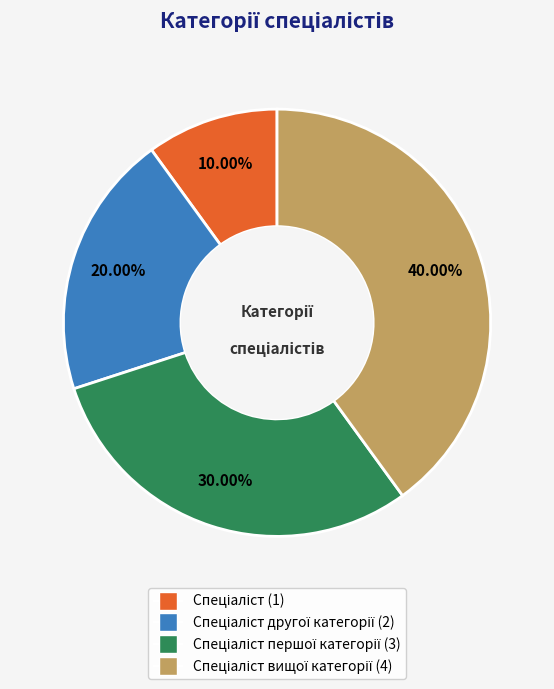

Does any single category account for the majority?

No